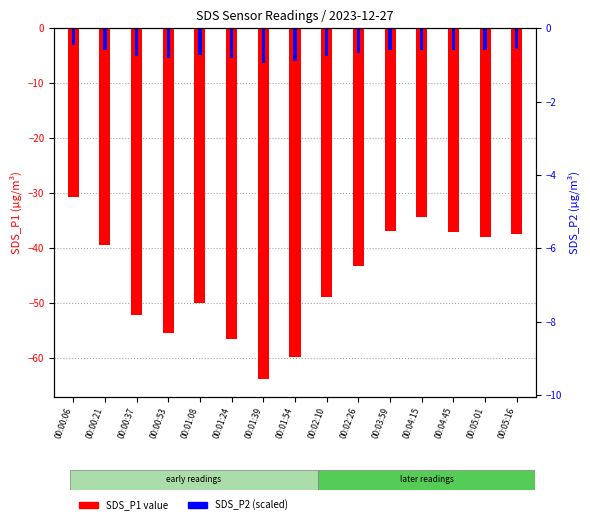

What is the label of the 8th bar from the right?

00:01:54